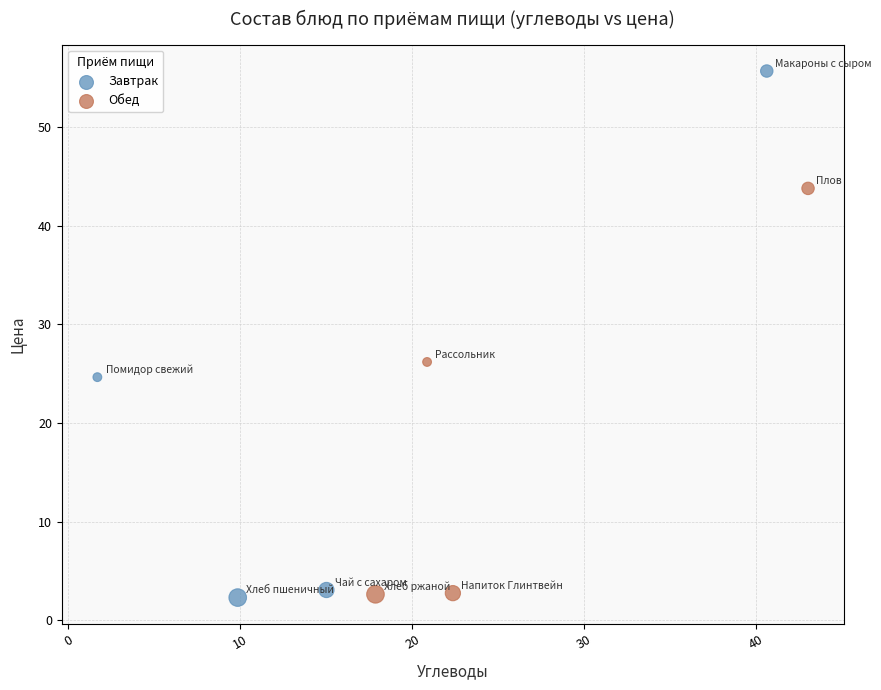

Which series has the largest Y range (max minus min)?

Завтрак